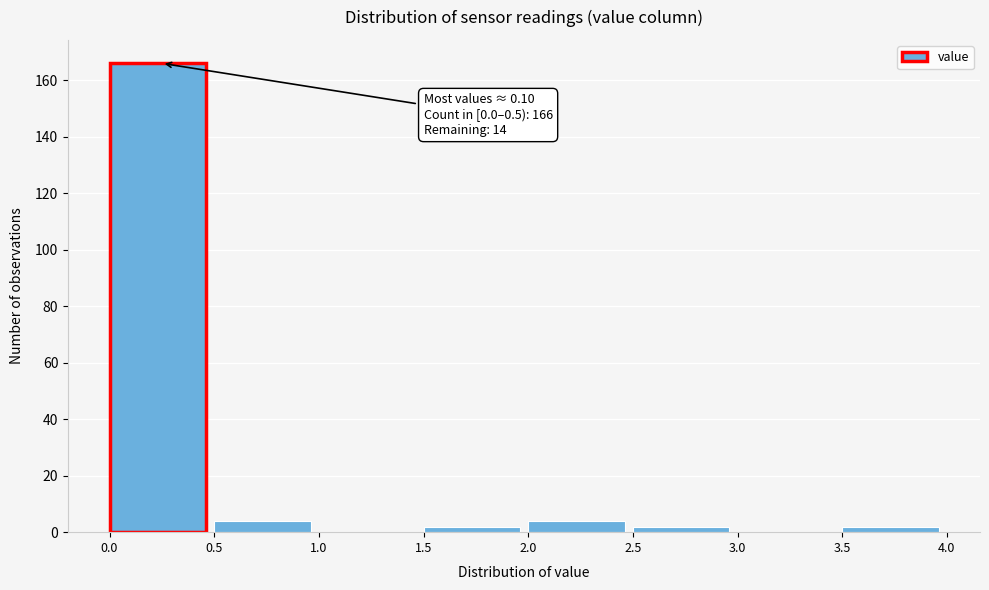

Over which range of the x-axis is the bar tallest?

0.0 to 0.5